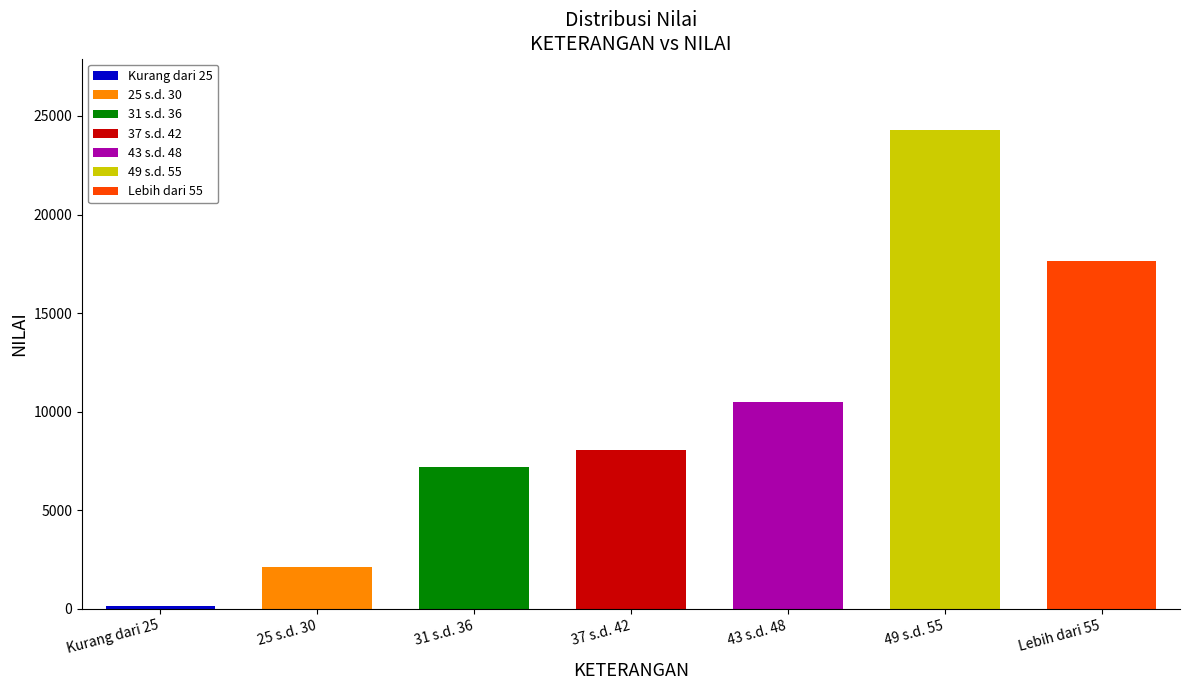

What is the sum of all values?

69971